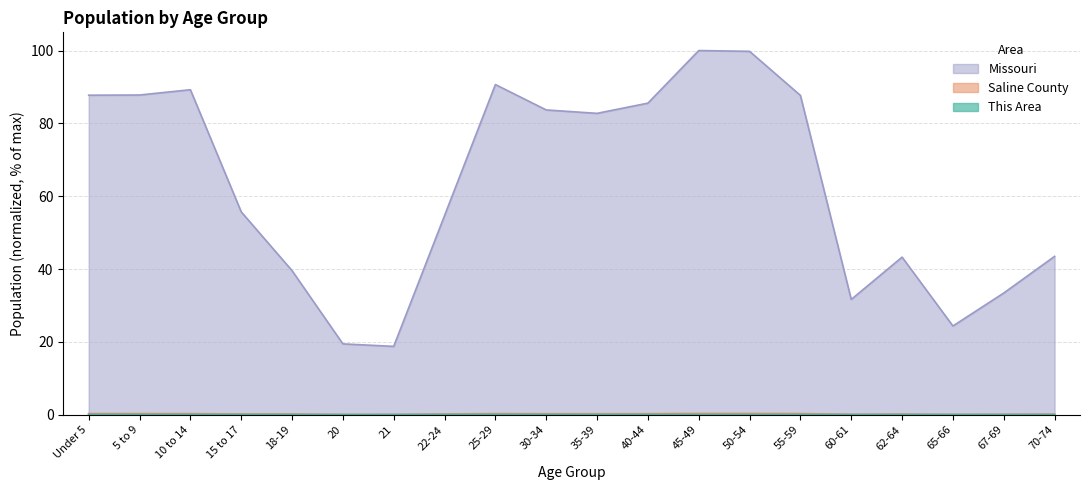

What value does the Missouri series have at 62-64?

43.3